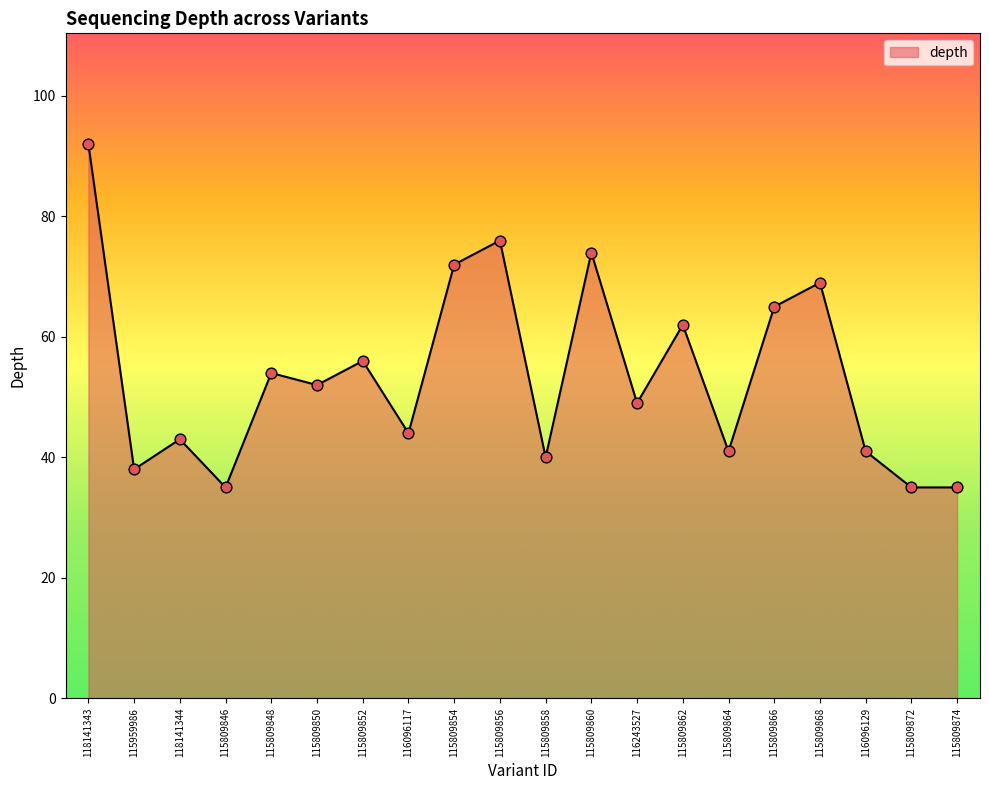

What is the ratio of the value at 116096129 to the value at 118141343?

0.4